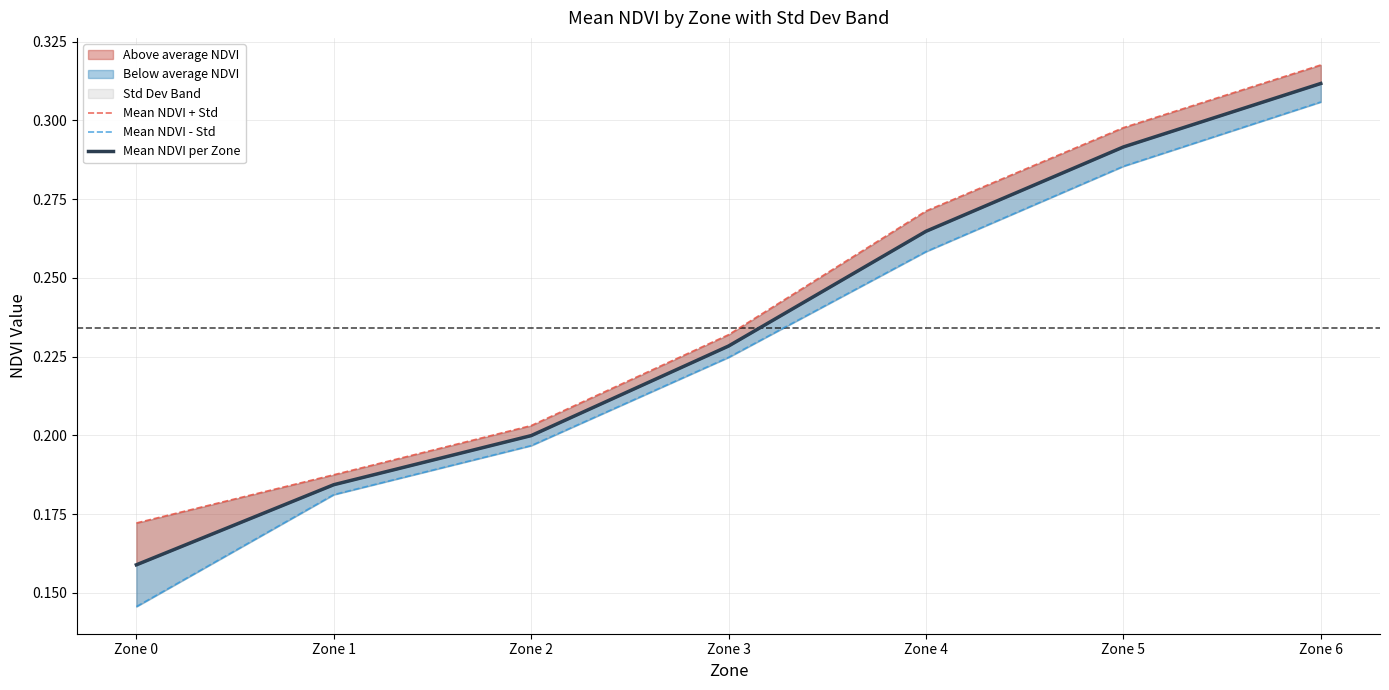

What is the sum of all Mean NDVI + Std values?

1.7